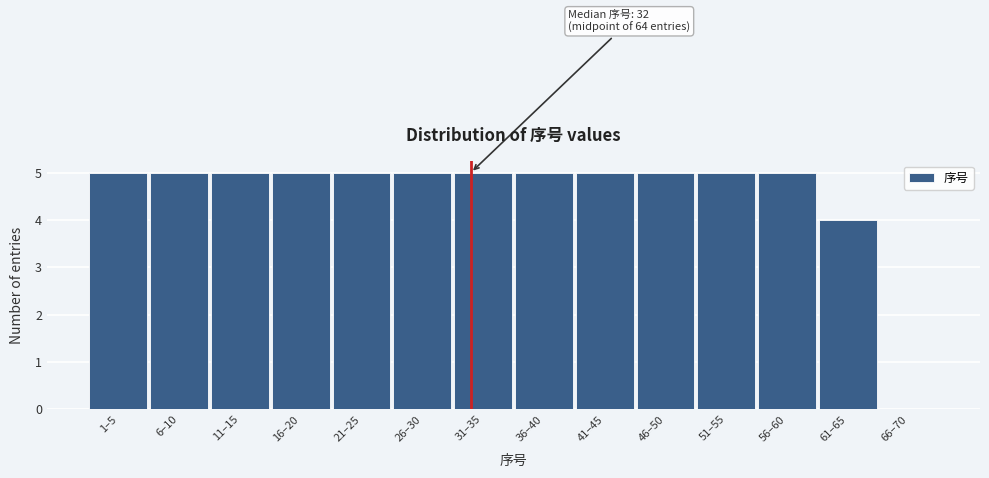

Reading right to left, what are all the values shown in this chart?

66–70=0	61–65=4	56–60=5	51–55=5	46–50=5	41–45=5	36–40=5	31–35=5	26–30=5	21–25=5	16–20=5	11–15=5	6–10=5	1–5=5